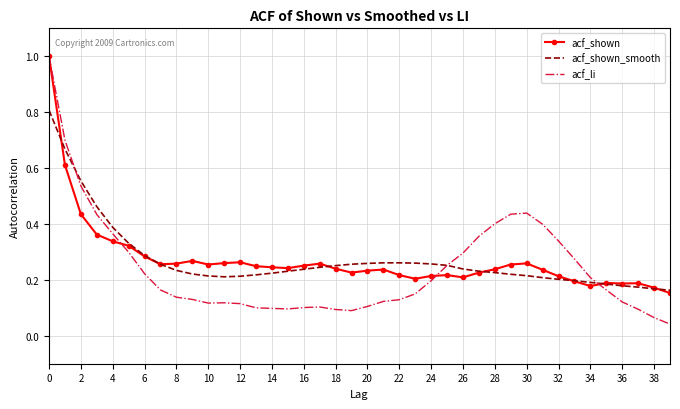

Which series has the widest spread of values?

acf_li